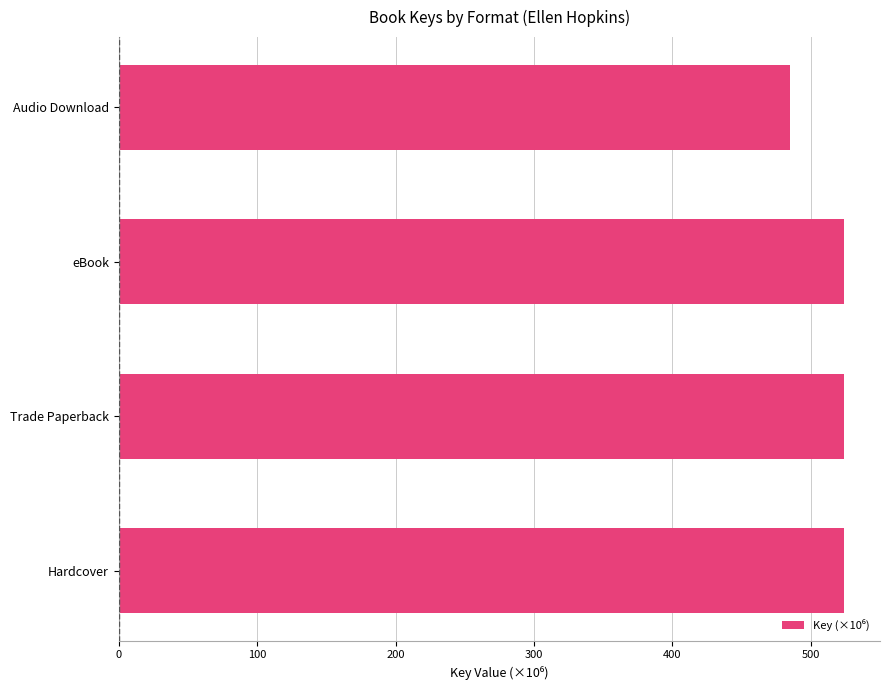

Reading bottom to top, what are all the values shown in this chart?

Hardcover=523.9	Trade Paperback=523.9	eBook=523.9	Audio Download=484.8